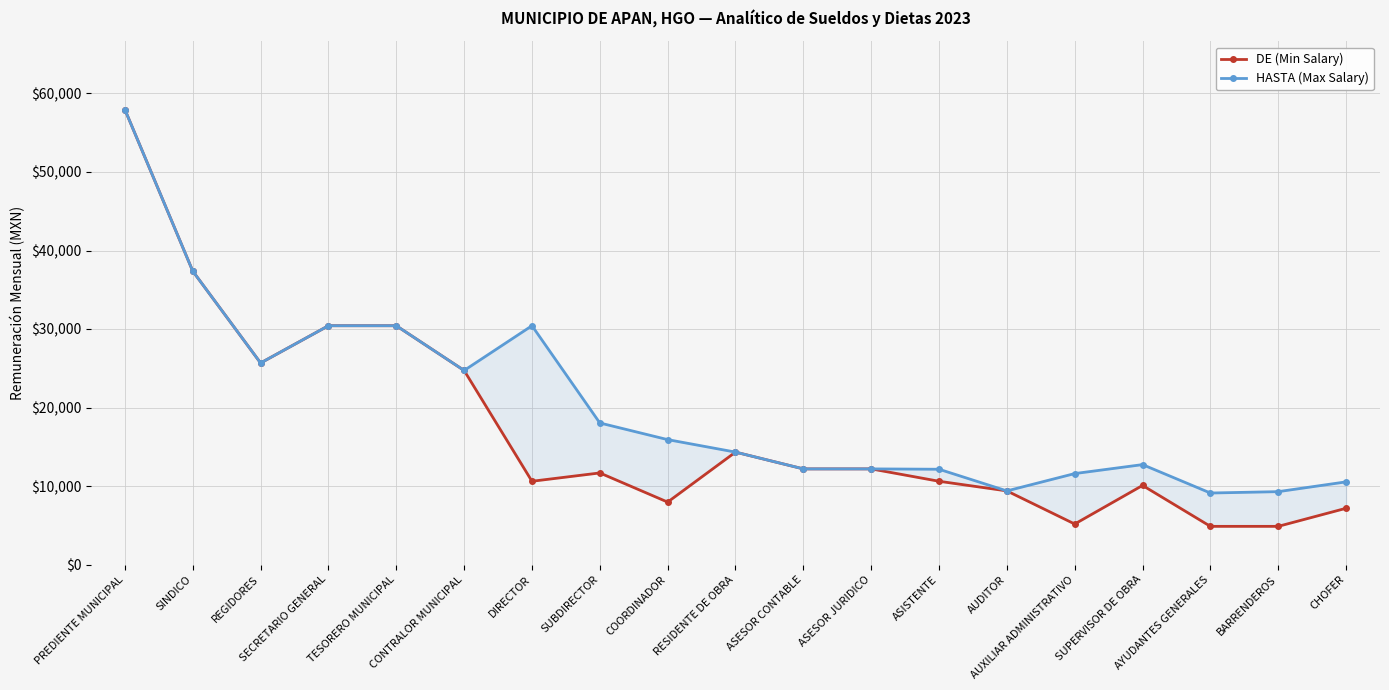

The value of DE (Min Salary) at COORDINADOR is 7956.8. True or false?

True